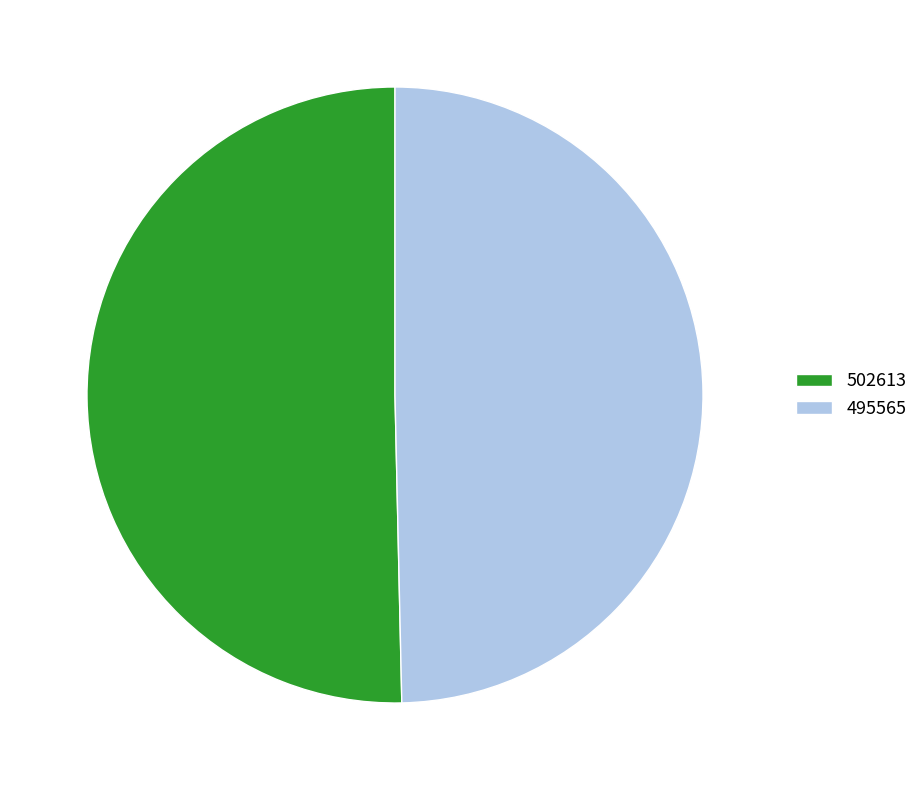

Between 495565 and 502613, which is larger?

502613